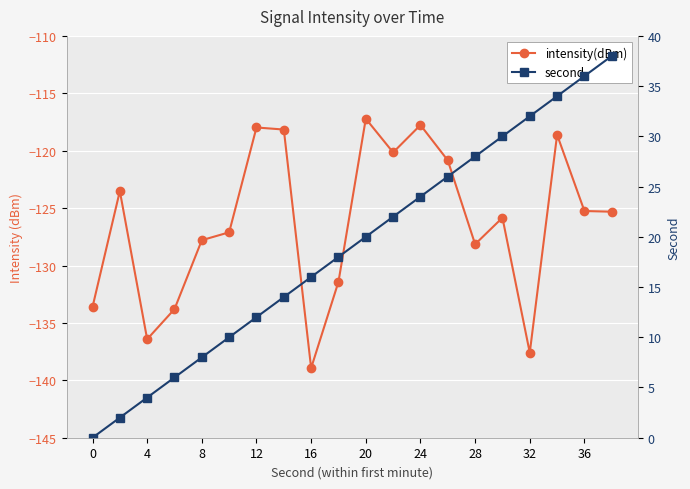

What are all the series names shown in the legend?

intensity(dBm), second